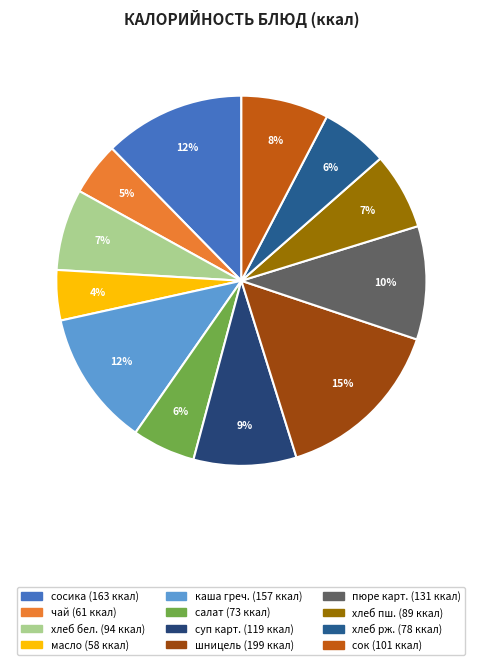

Count the number of slices in the pie.

12